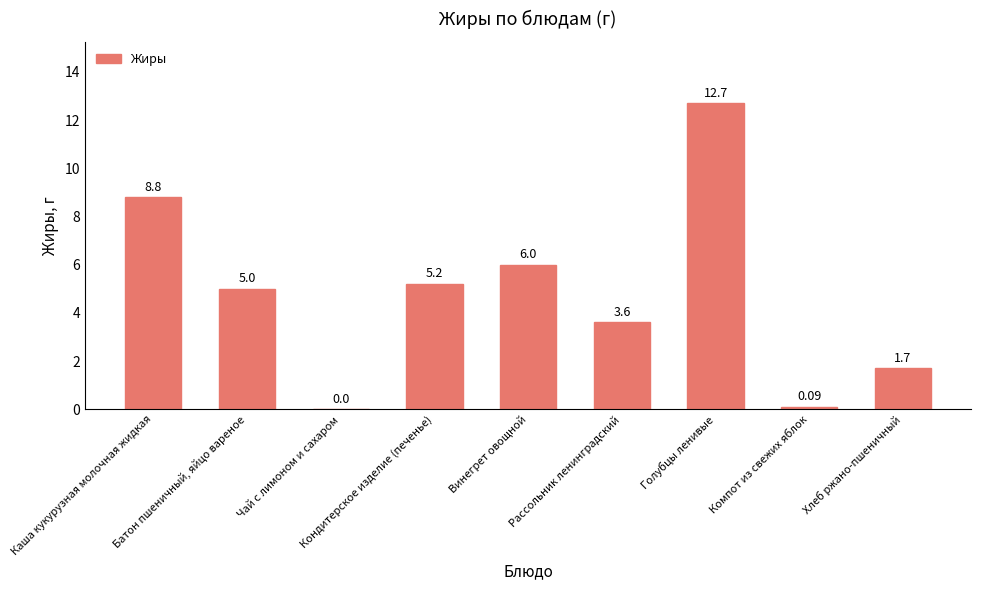

What is the sum of all values?

43.1